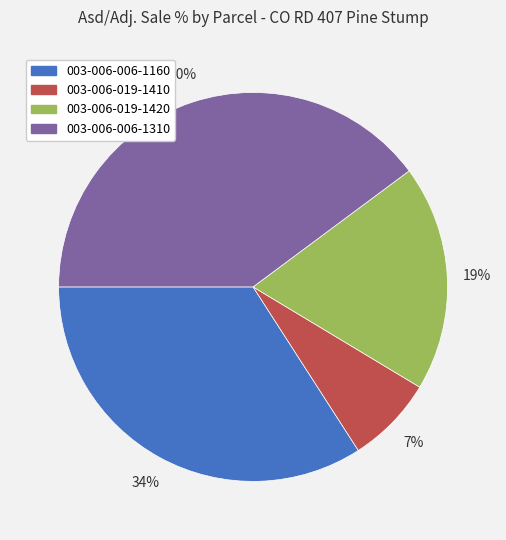

The 003-006-019-1420 slice represents 13% of the pie. True or false?

False